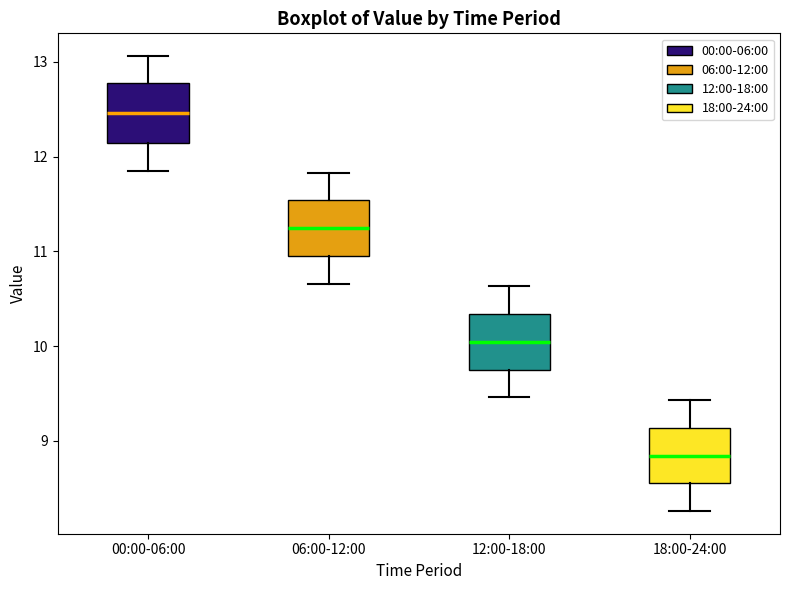

Which box has the highest median line?

00:00-06:00